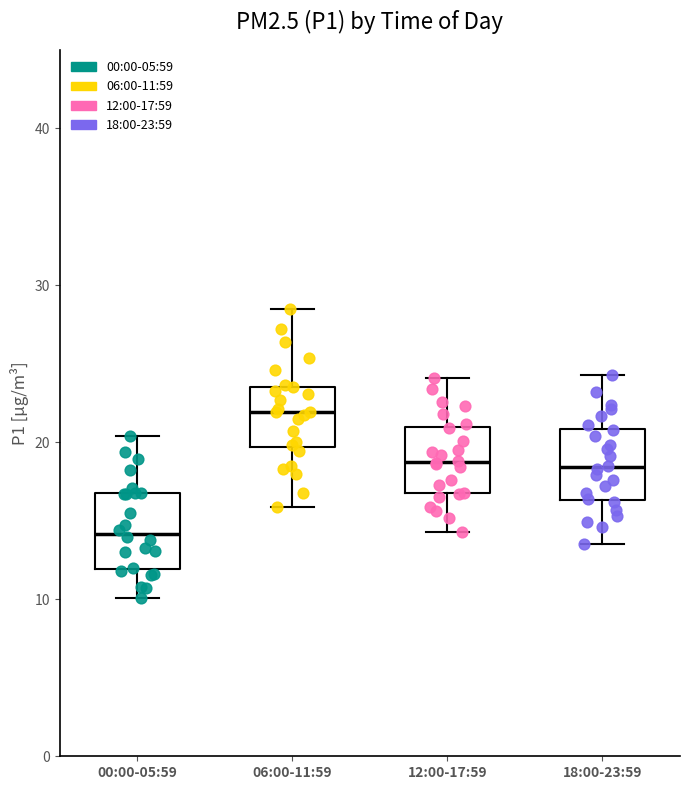

Reading left to right, read every box against the y-axis: the position of its median line, the range the box covers, and the ends of its whiskers. The values are not printed on the chart, so give them approximately, as read against the axis.

00:00-05:59: median 14, box 12 to 17, whiskers 10 to 20
06:00-11:59: median 22, box 20 to 24, whiskers 16 to 29
12:00-17:59: median 19, box 17 to 21, whiskers 14 to 24
18:00-23:59: median 18, box 16 to 21, whiskers 14 to 24